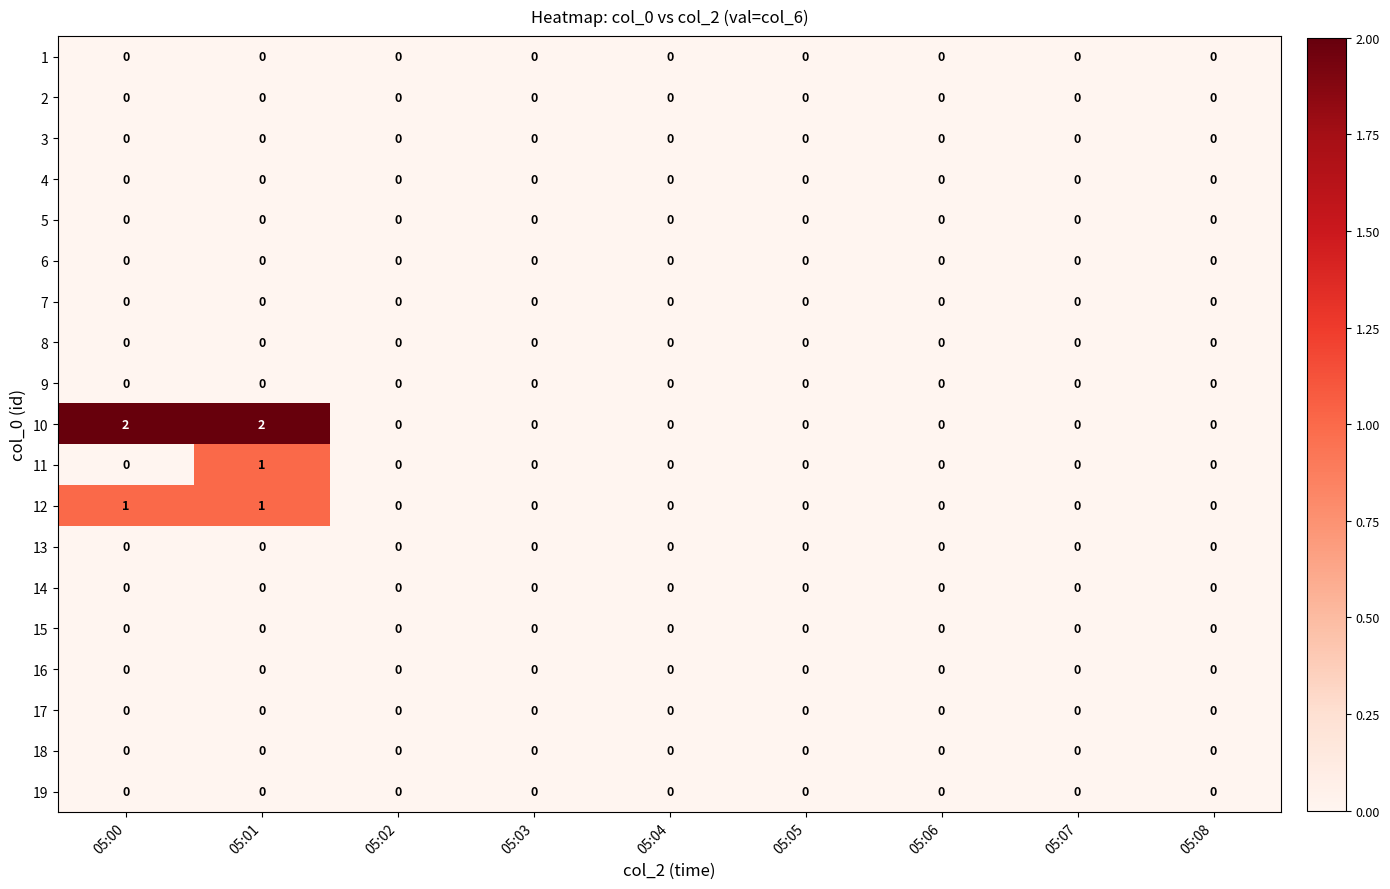

At which category is the sum across all series the highest?

05:01